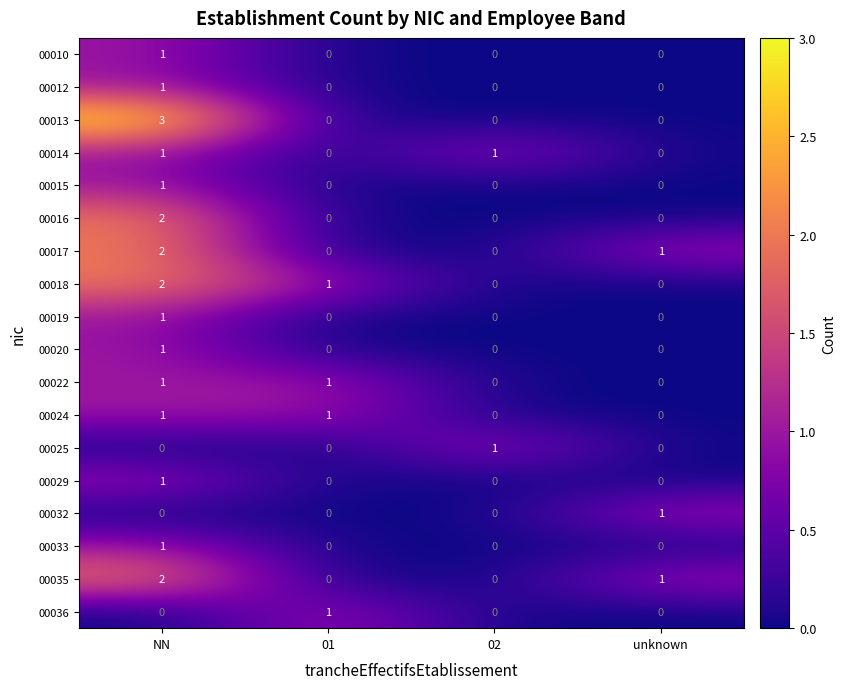

What is the sum of all 00035 values?

3